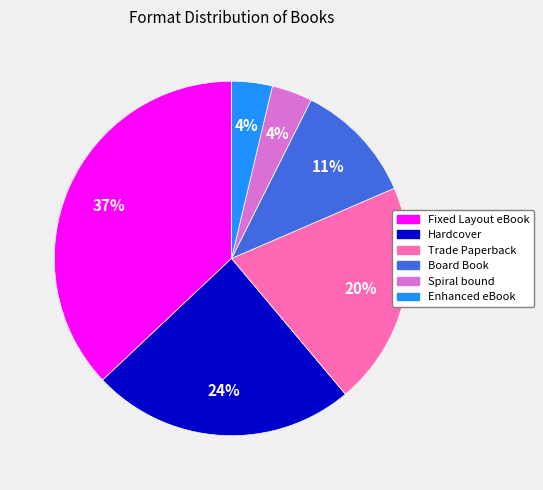

Is the sum of Enhanced eBook and Board Book greater than half?

No